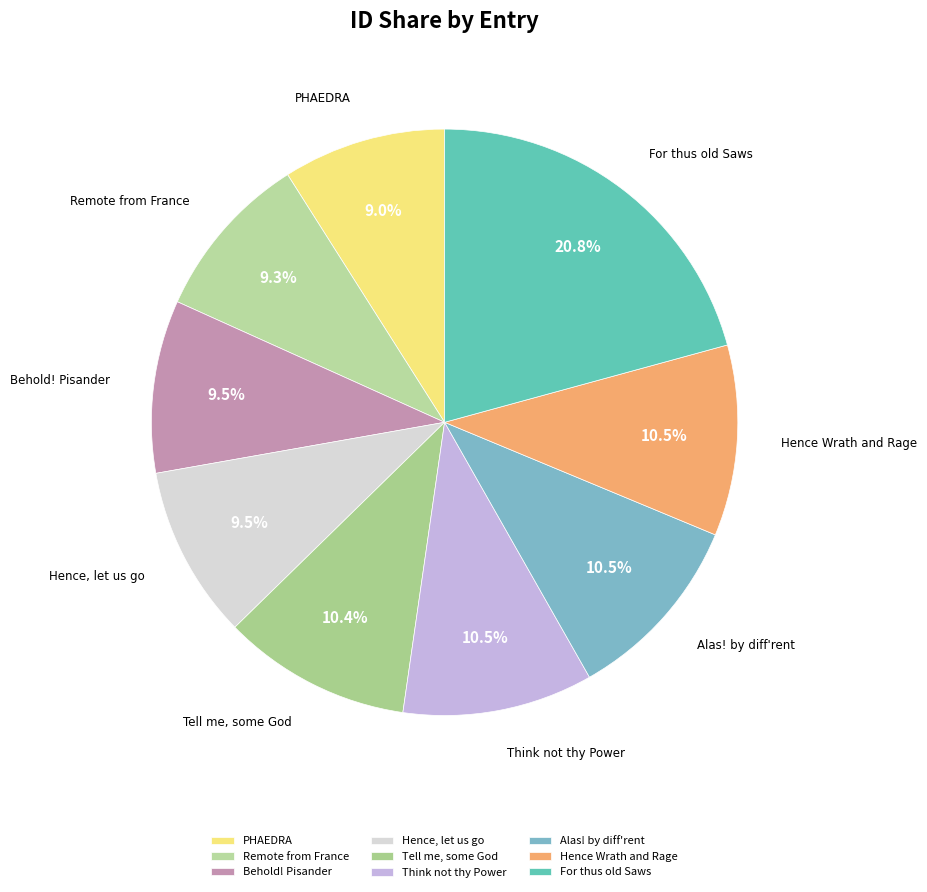

What is the ratio of the value at PHAEDRA to the value at For thus old Saws?

0.4